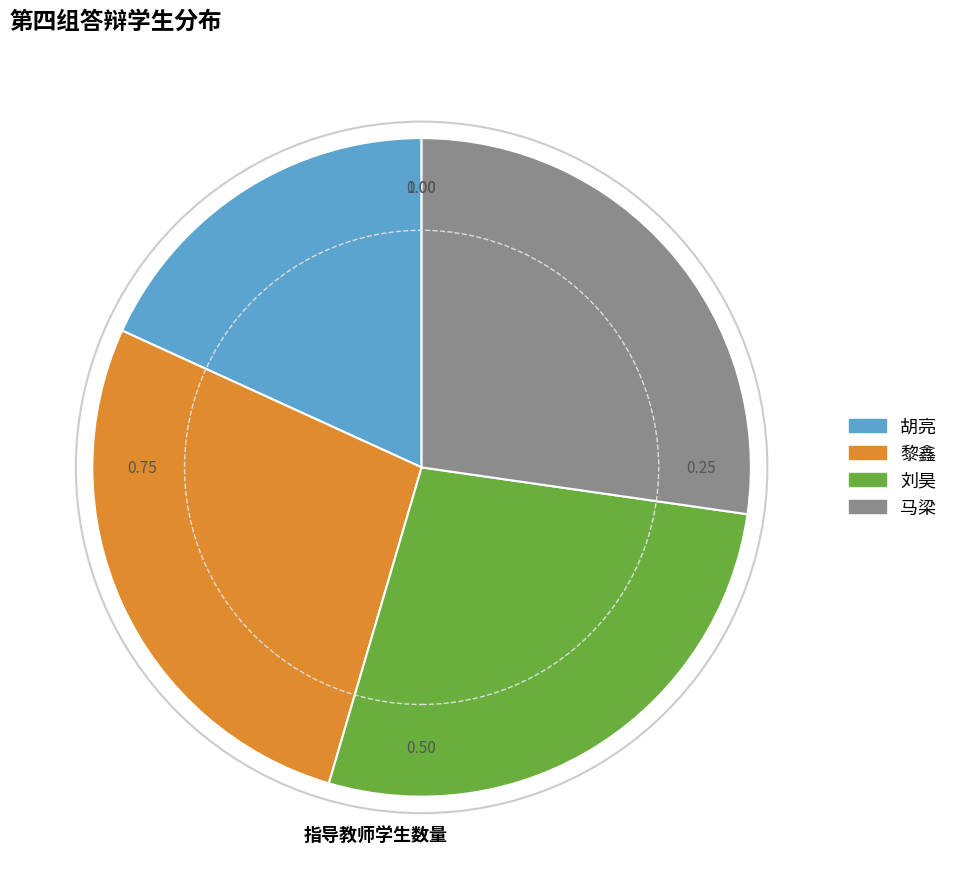

How many slices are in this pie chart?

4